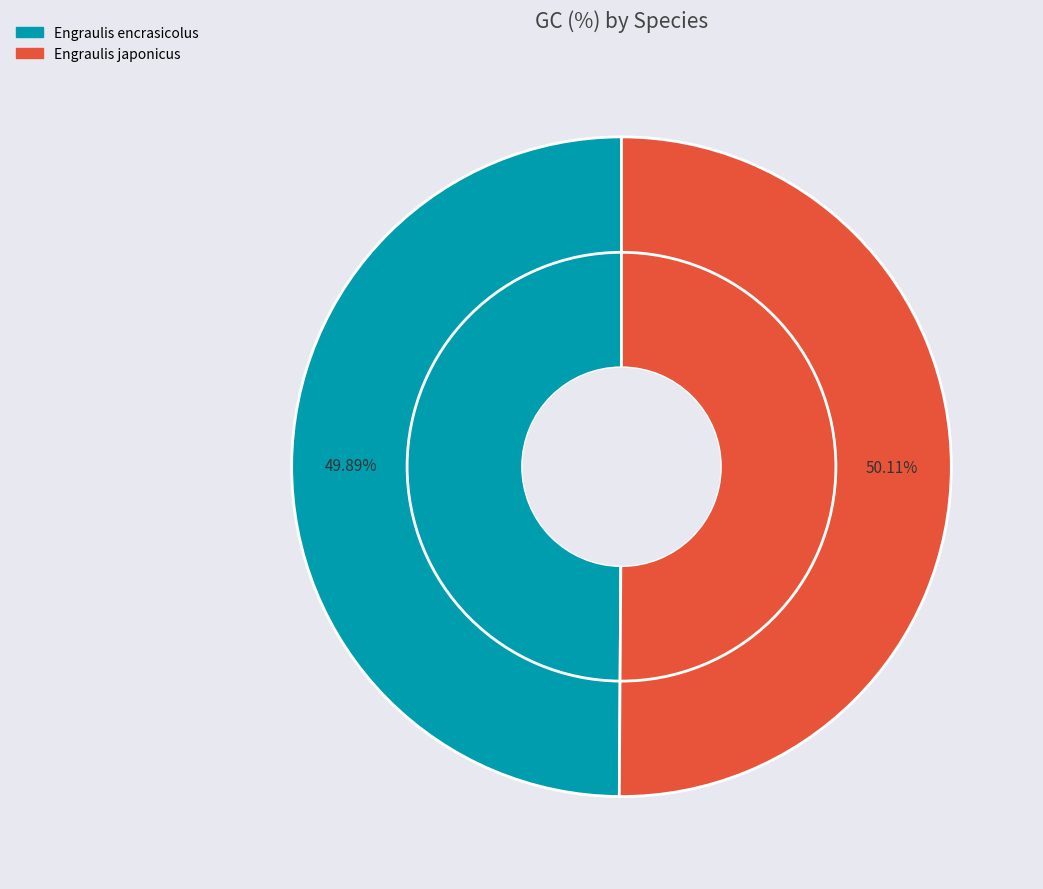

True or false: Engraulis japonicus accounts for 50% of the total.

True